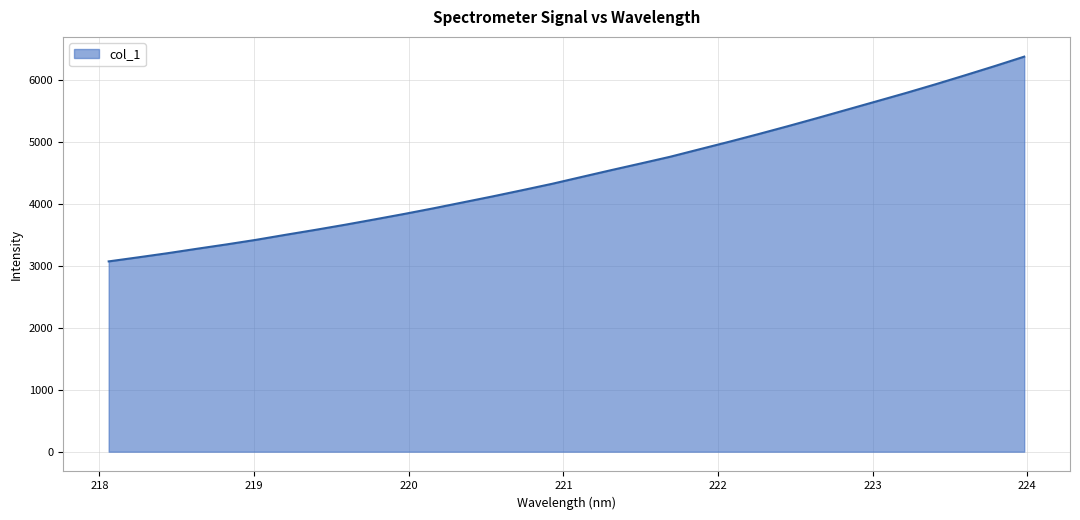

Count the number of categories in the chart.

32